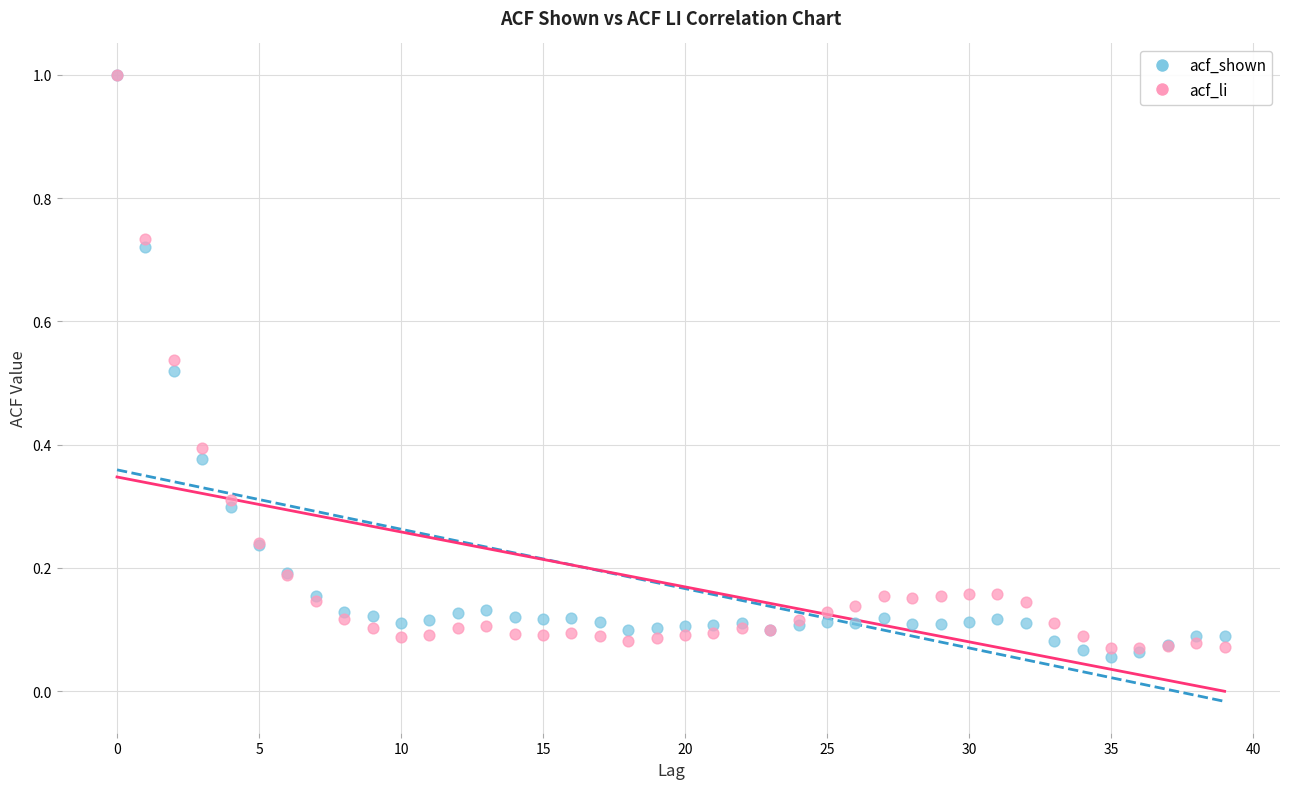

What are all the series names shown in the legend?

acf_shown, acf_li